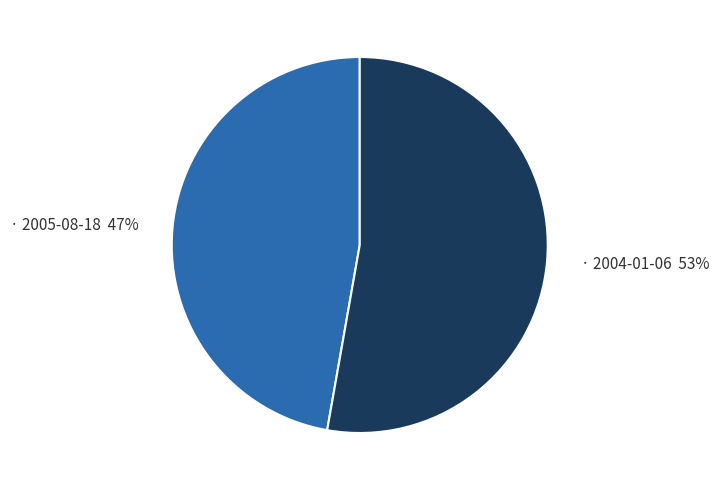

What is the largest slice in the pie chart?

· 2004-01-06 53%